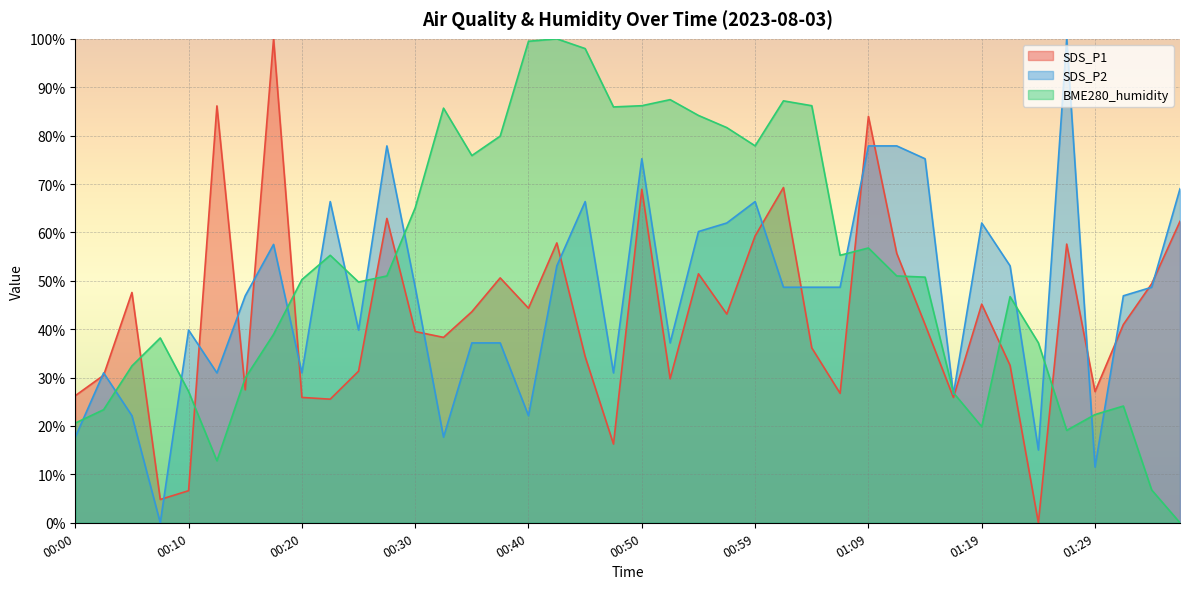

What are all the series names shown in the legend?

SDS_P1, SDS_P2, BME280_humidity